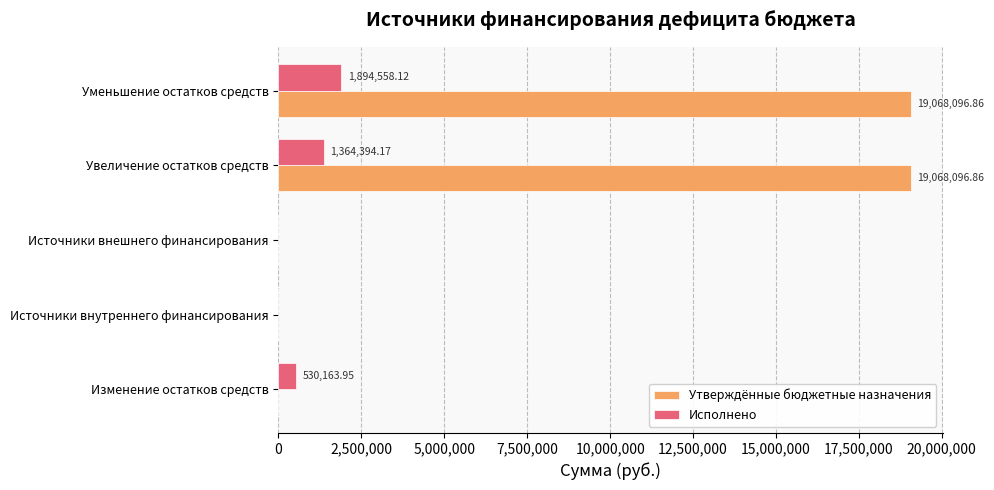

What is the sum of all Утверждённые бюджетные назначения values?

38136193.7